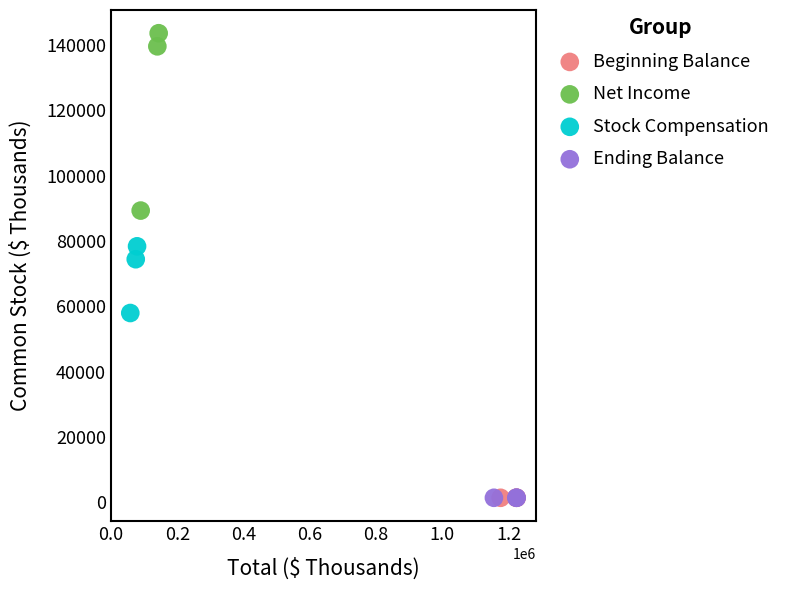

Which series reaches the maximum Y coordinate?

Net Income